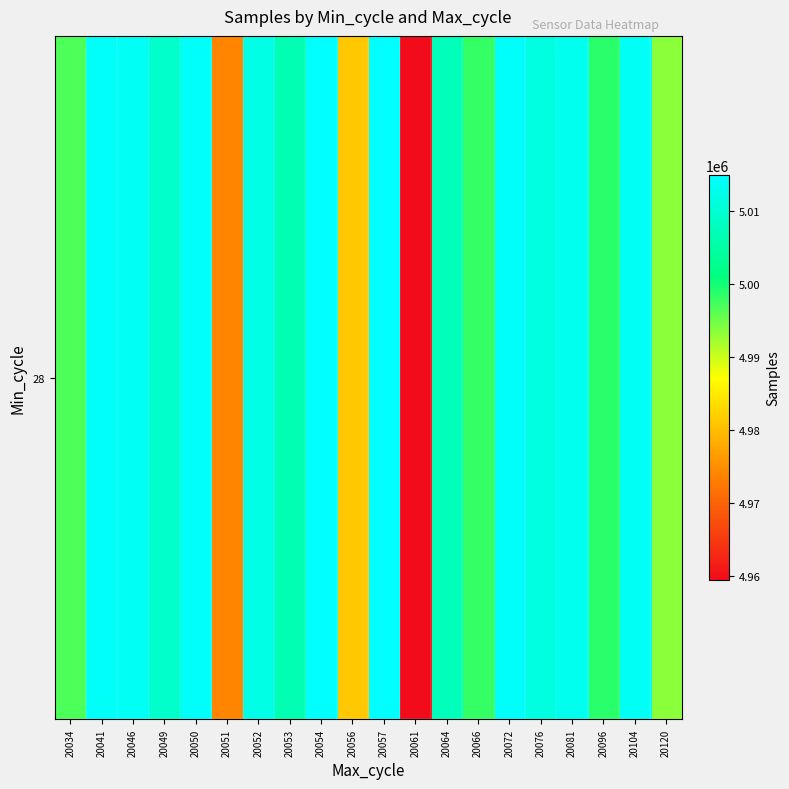

Rank the categories by value from highest to lowest.

20054, 20057, 20050, 20072, 20041, 20046, 20104, 20081, 20052, 20076, 20049, 20064, 20053, 20096, 20066, 20034, 20120, 20056, 20051, 20061